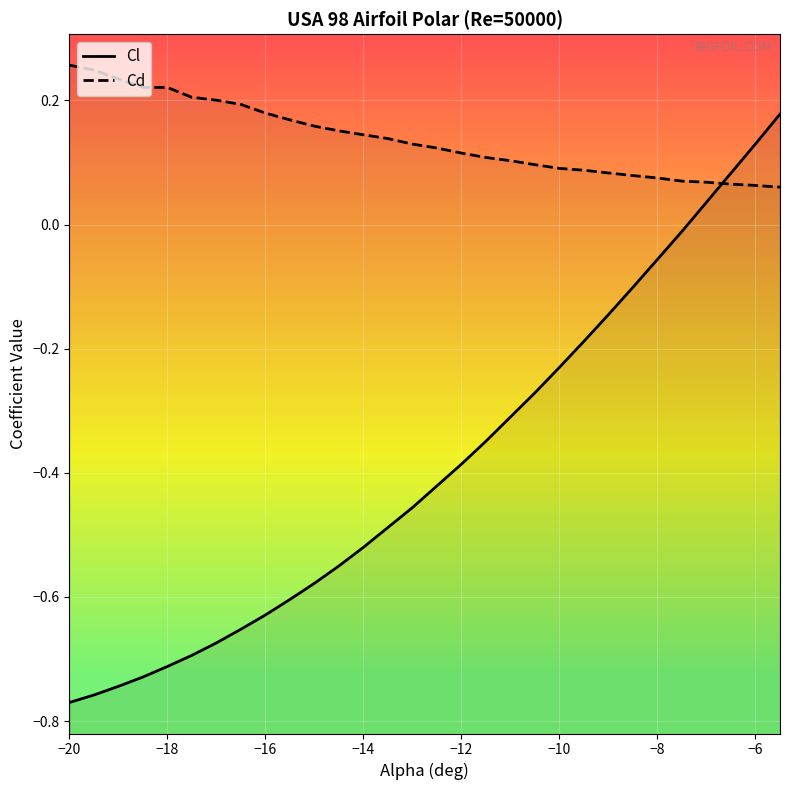

Is this an area chart (filled region under the line)?

No